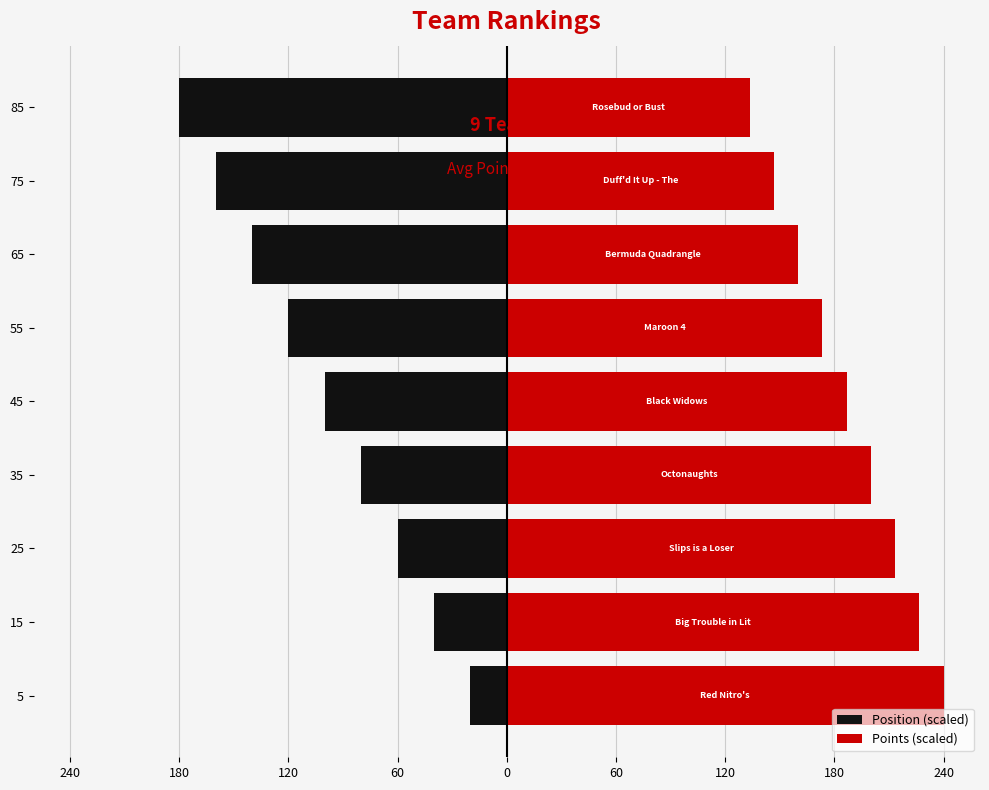

True or false: Position (scaled) has a value of -72.1 at 65.

False